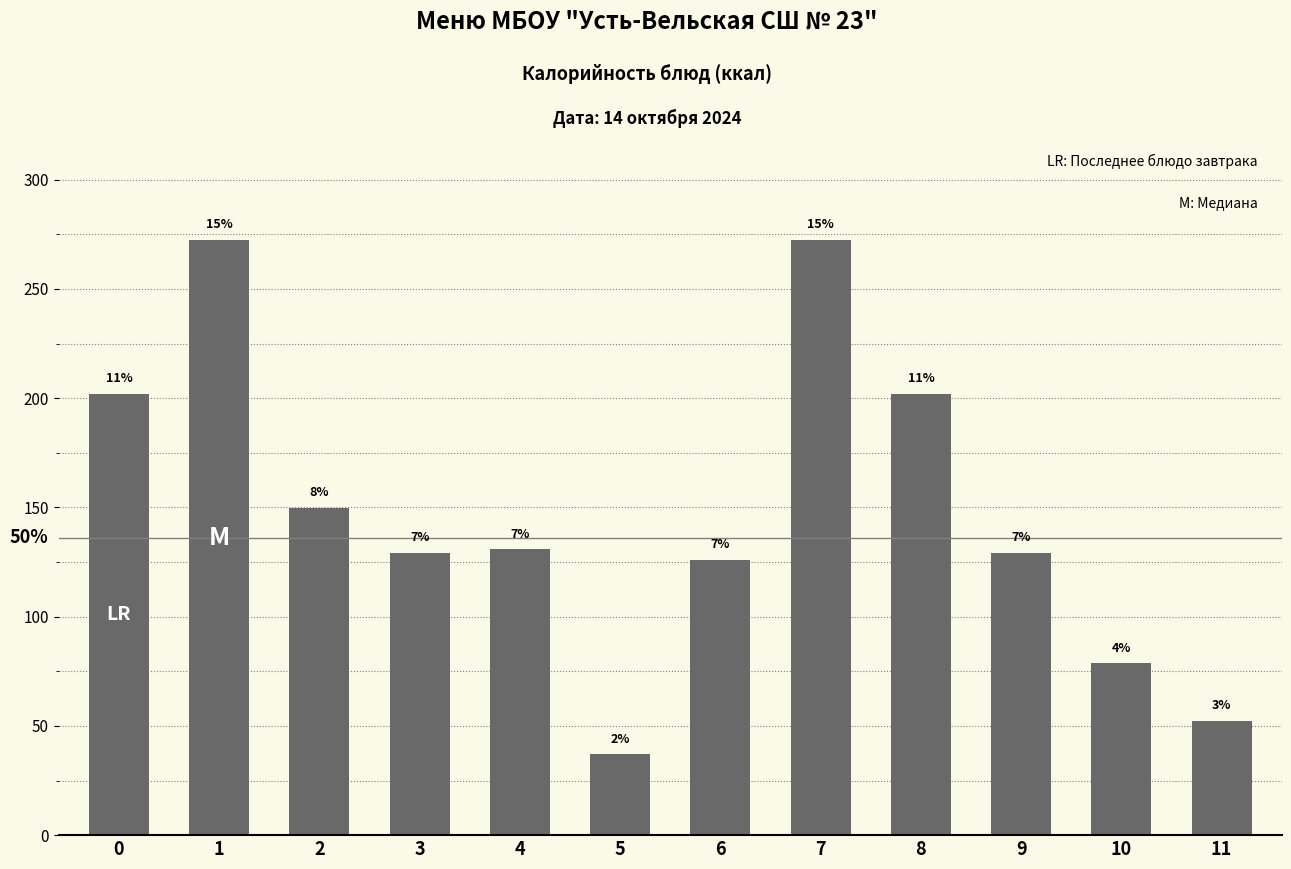

Where is the data nearest to the value 154?

2